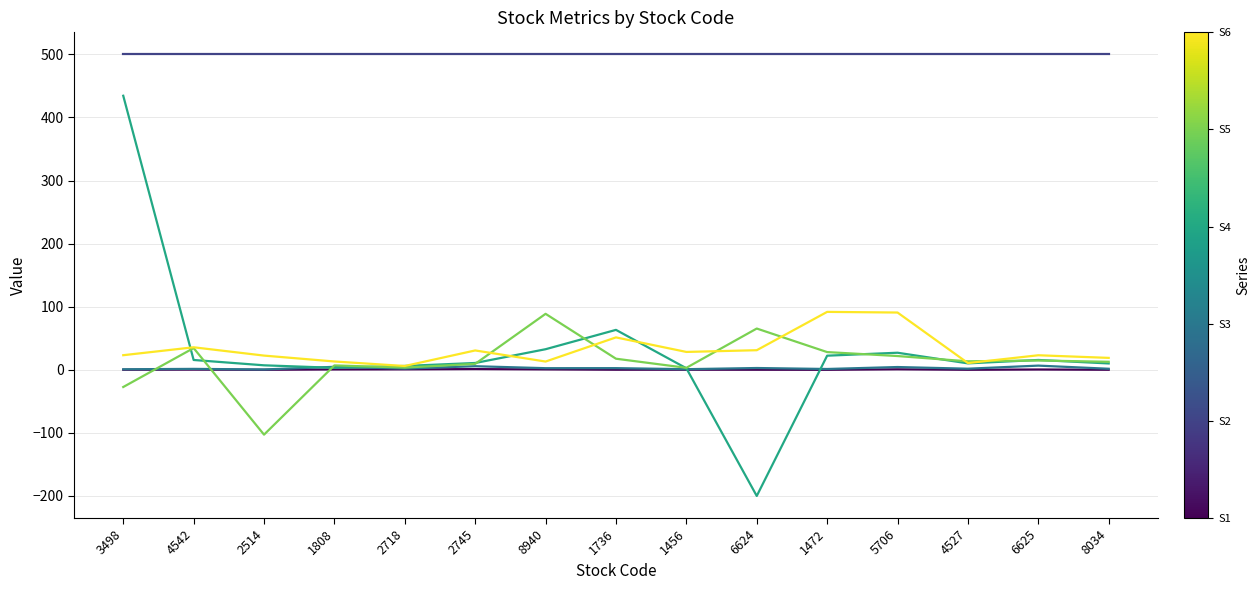

At which category is the sum across all series the highest?

3498